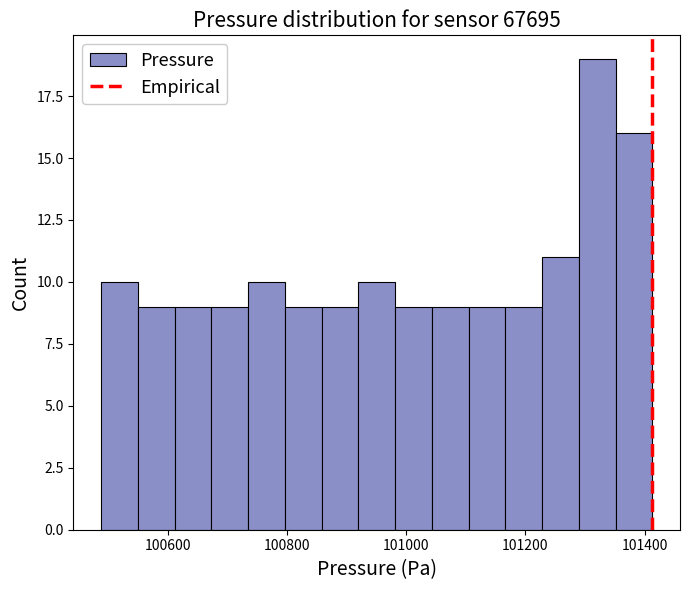

Around what value on the x-axis is the tallest bar? Give the approximate position of its centre, as read against the axis.

101320